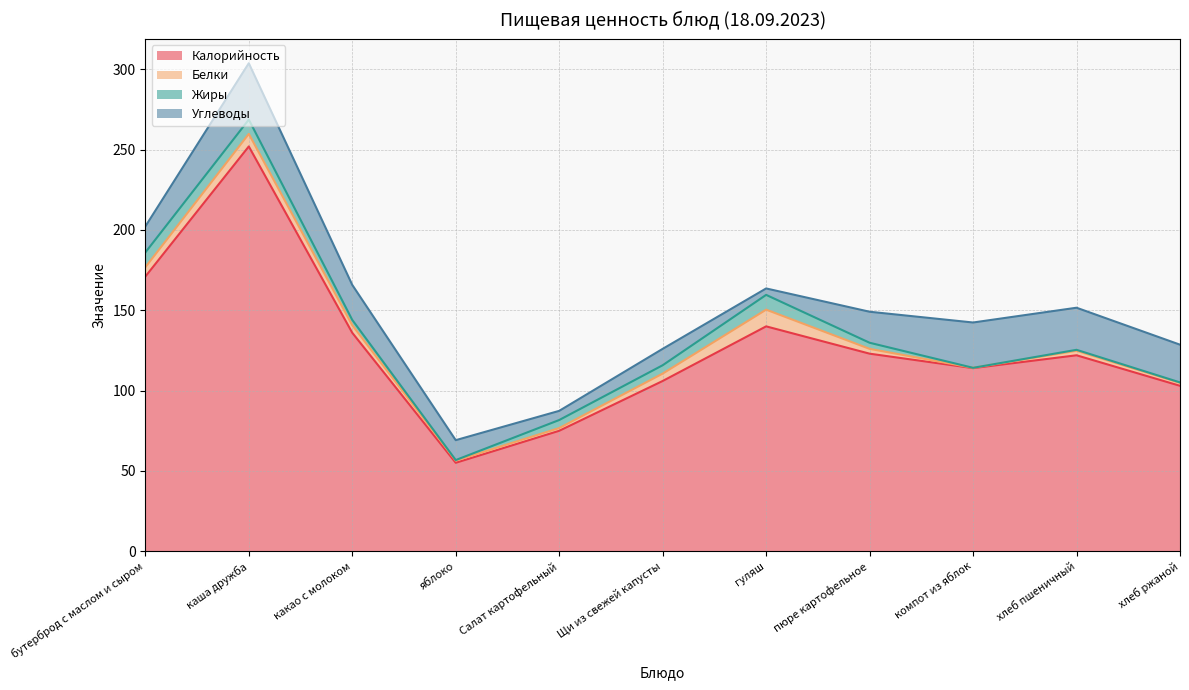

What position from the right is какао с молоком?

9